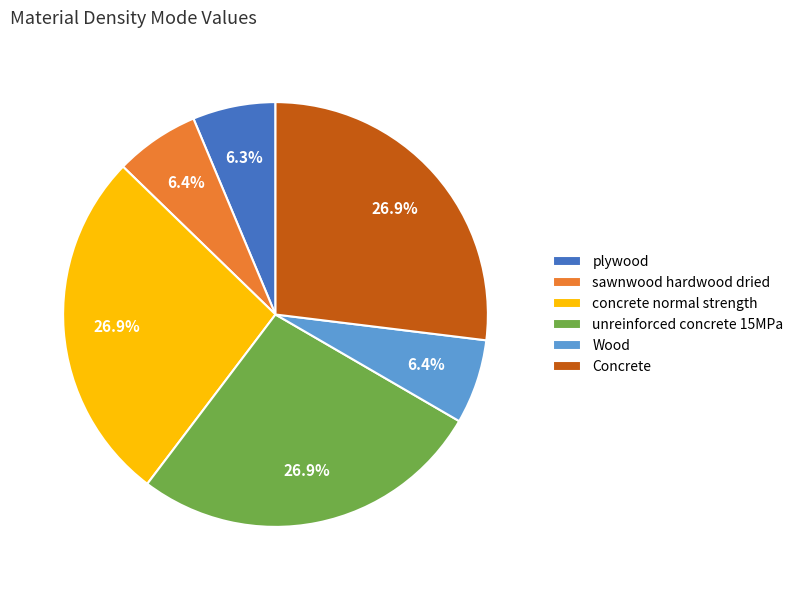

Is it true that Wood is 6% of the pie?

True